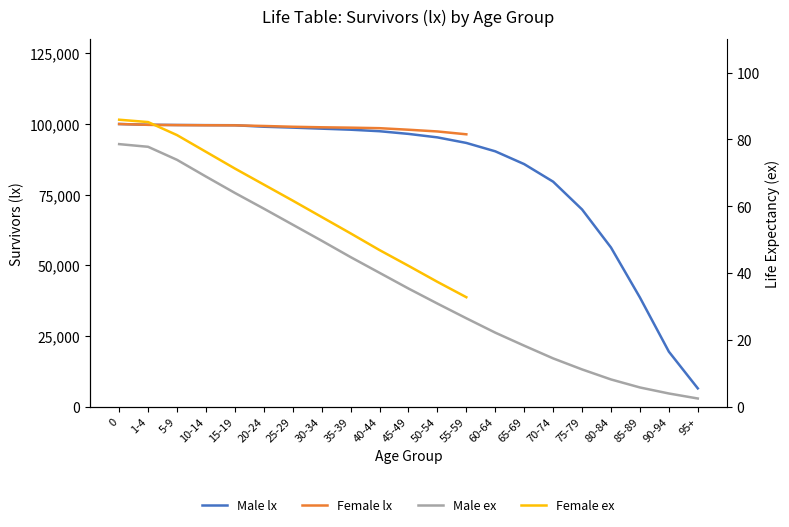

Reading left to right, extract all data points from this chart.

0=100000	1-4=99735	5-9=99658	10-14=99604	15-19=99567	20-24=99039	25-29=98727	30-34=98358	35-39=97988	40-44=97453	45-49=96506	50-54=95274	55-59=93310	60-64=90347	65-69=85821	70-74=79616	75-79=69792	80-84=56332	85-89=38660	90-94=19520	95+=6536